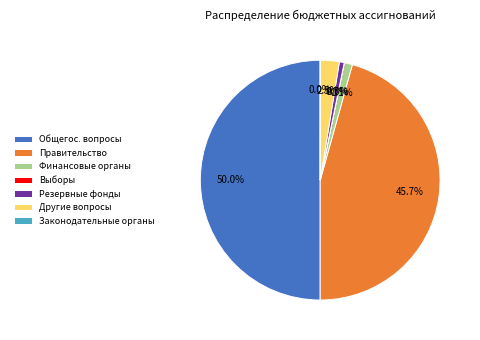

Between Резервные фонды and Правительство, which is larger?

Правительство